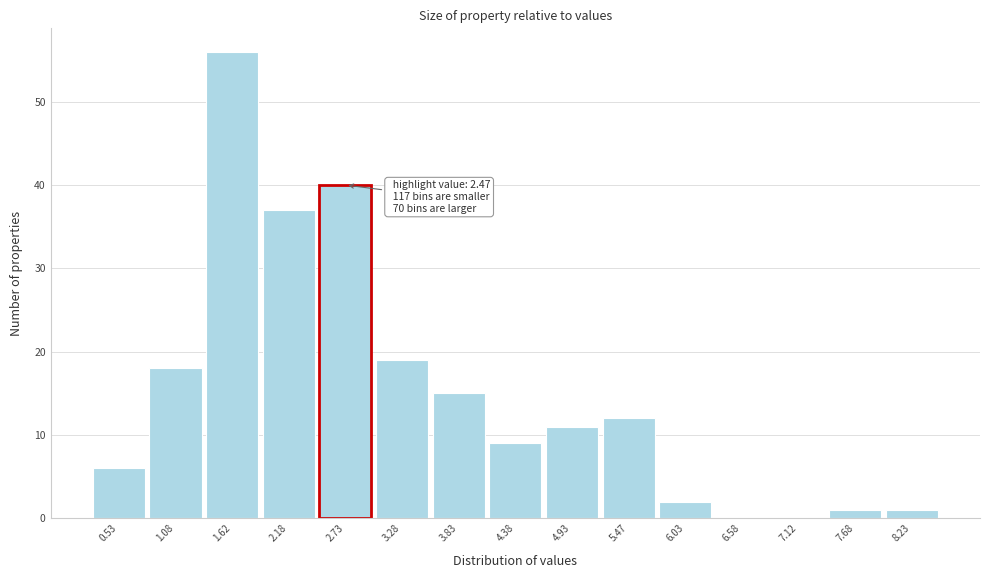

Which range on the x-axis has the tallest bar?

1.35 to 1.90